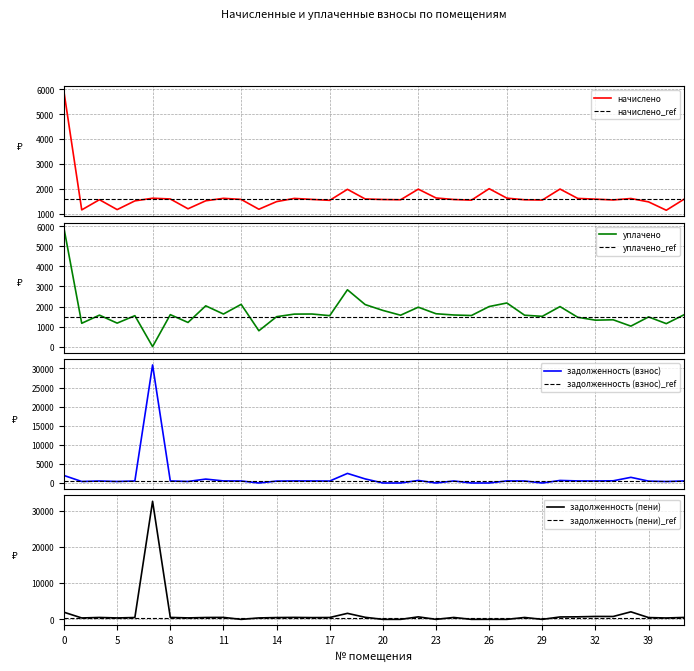

Reading right to left, extract all data points from this chart.

начислено: 41=1589.1	40=1146.7	39=1482.2	38=1618.6	37=1559.6	32=1592.8	31=1622.3	30=1998.4	29=1555.9	28=1567.0	27=1633.3	26=2013.1	25=1552.2	24=1578.0	23=1640.7	22=1994.7	21=1567.0	20=1578.0	19=1600.2	18=1987.3	17=1544.8	16=1581.7	15=1622.3	14=1493.2	13=1187.2	12=1581.7	11=1626.0	10=1526.4	9=1205.6	8=1600.2	7=1629.7	6=1522.7	5=1172.5	4=1570.7	1=1161.4	0=5891.8
уплачено: 41=1589.1	40=1146.7	39=1482.2	38=1022.2	37=1339.3	32=1320.1	31=1463.9	30=1998.4	29=1511.1	28=1567.0	27=2177.8	26=1999.8	25=1552.2	24=1578.0	23=1640.7	22=1967.9	21=1567.0	20=1806.9	19=2097.8	18=2836.8	17=1544.8	16=1627.1	15=1622.3	14=1493.2	13=791.5	12=2109.0	11=1626.0	10=2035.2	9=1205.6	8=1595.0	7=0.0	6=1544.2	5=1172.5	4=1570.7	1=1164.7	0=5891.8
задолженность (взнос): 41=529.7	40=382.2	39=494.1	38=1480.9	37=572.9	32=530.9	31=540.8	30=666.1	29=0.0	28=522.3	27=544.5	26=0.0	25=0.0	24=526.0	23=0.0	22=664.9	21=0.0	20=0.0	19=1066.8	18=2509.6	17=515.0	16=530.8	15=540.8	14=497.8	13=0.0	12=527.2	11=542.0	10=1021.7	9=401.9	8=533.4	7=30918.8	6=529.0	5=390.8	4=523.5	1=390.4	0=1963.9
задолженность (пени): 41=529.7	40=382.2	39=494.1	38=2077.3	37=793.1	32=803.6	31=699.1	30=666.1	29=0.0	28=522.3	27=0.0	26=13.3	25=0.0	24=526.0	23=0.0	22=691.7	21=0.0	20=0.0	19=569.1	18=1660.1	17=515.0	16=485.4	15=540.8	14=497.8	13=395.7	12=0.0	11=542.0	10=512.9	9=401.9	8=538.6	7=32548.5	6=507.6	5=390.8	4=523.5	1=387.1	0=1963.9